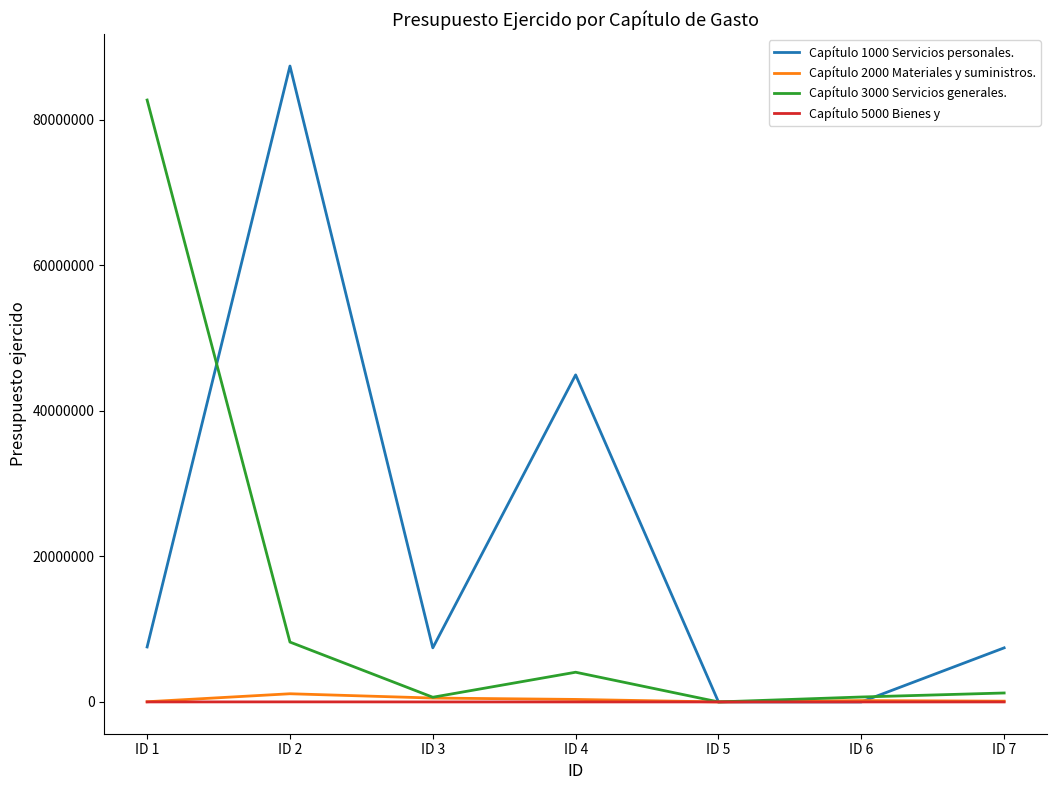

Which series has the widest spread of values?

Capítulo 1000 Servicios personales.